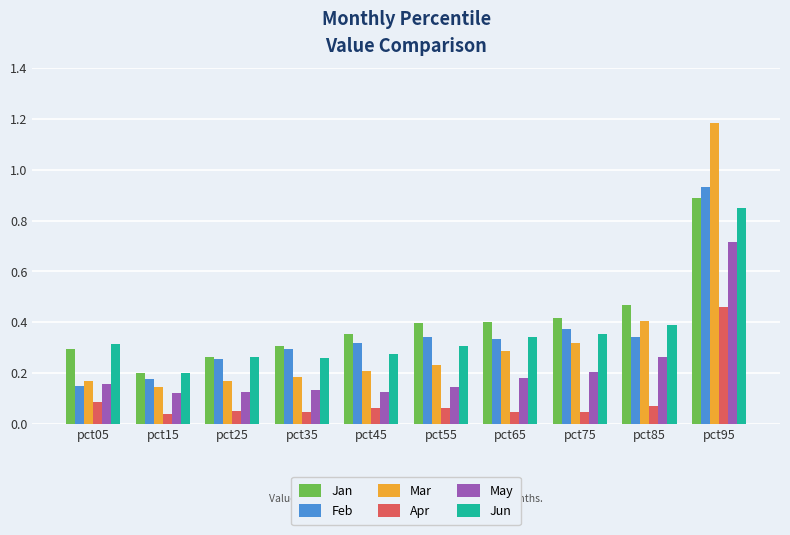

Is it true that Jun equals 0.3 at pct35?

True